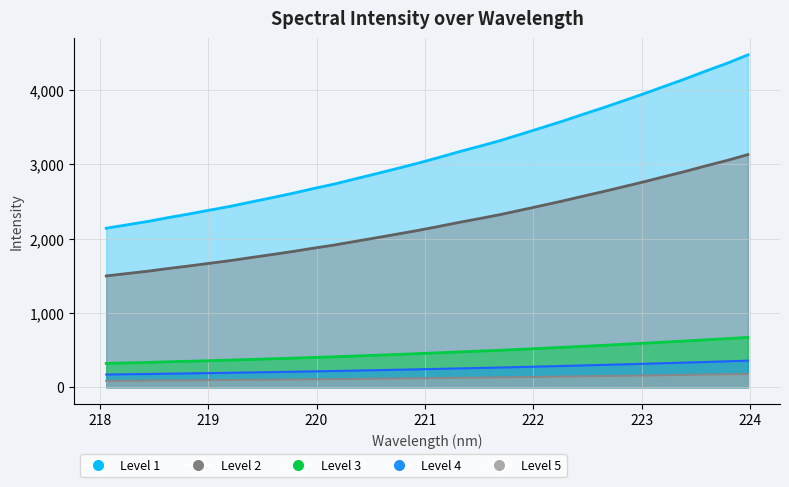

How many lines are shown in the chart?

1